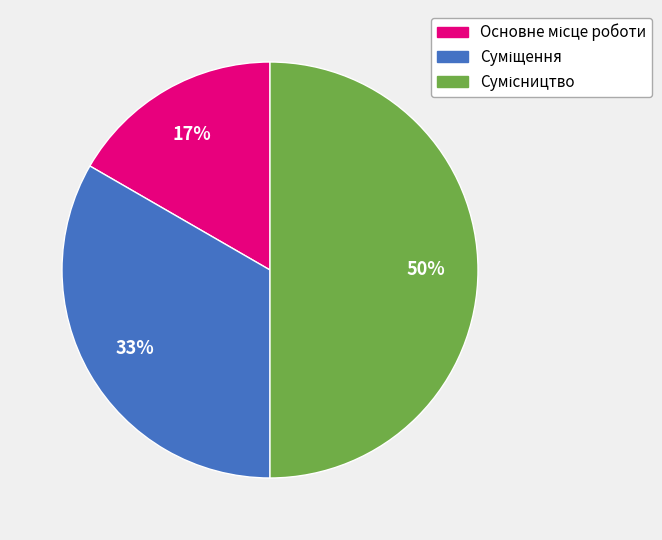

How many slices are in this pie chart?

3